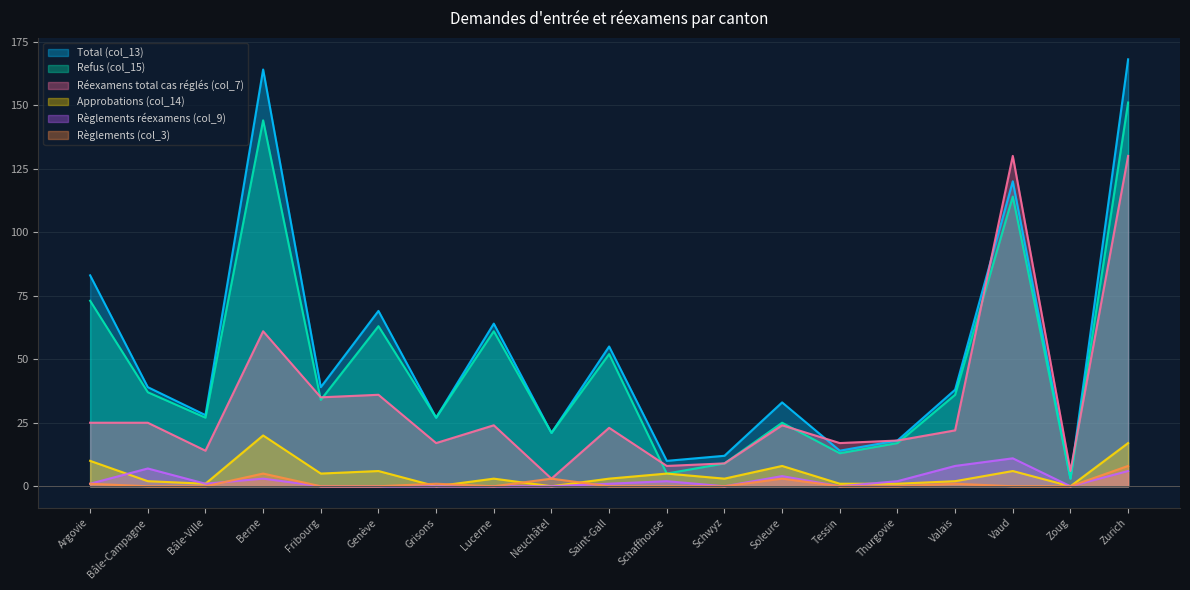

At which label is Règlements réexamens (col_9) closest to 5?

Soleure